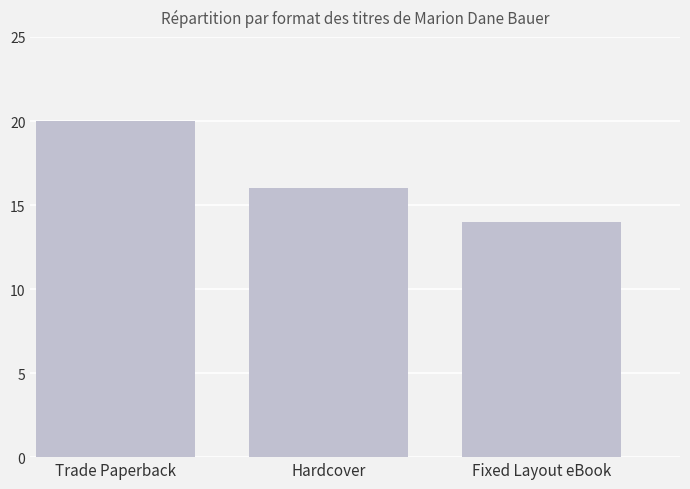

List the labels in order of value, largest first.

Trade Paperback, Hardcover, Fixed Layout eBook